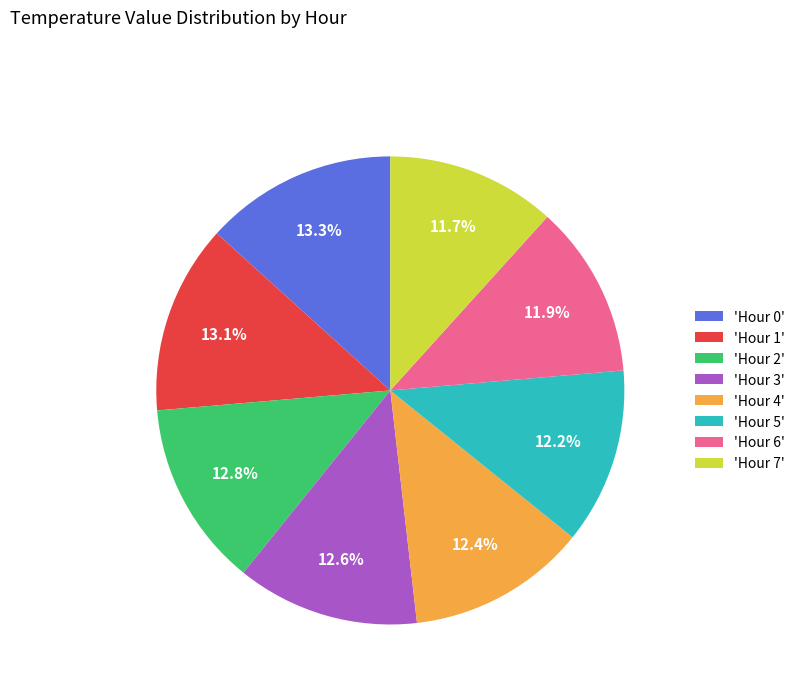

Count the number of slices in the pie.

8